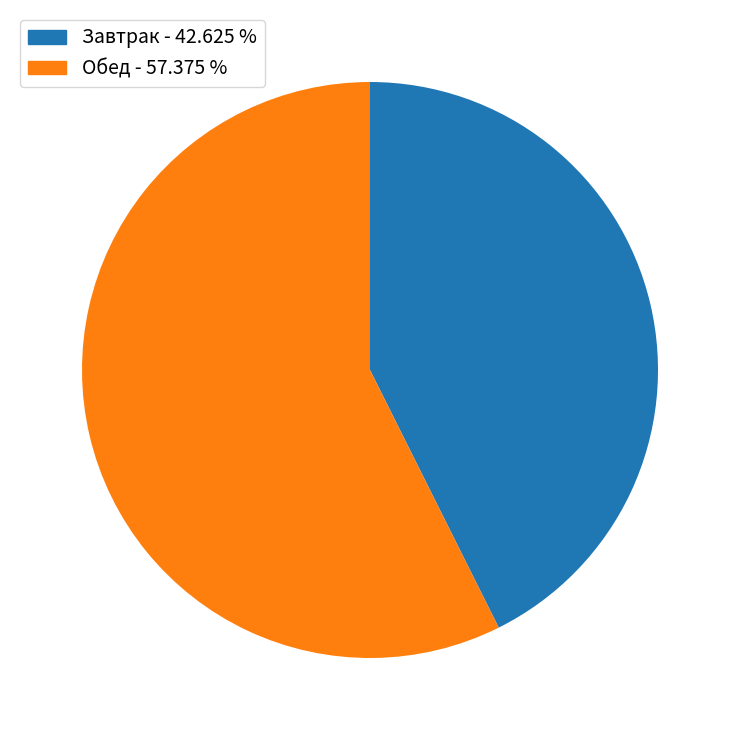

Rank the categories by value from lowest to highest.

Завтрак - 42.625 %, Обед - 57.375 %